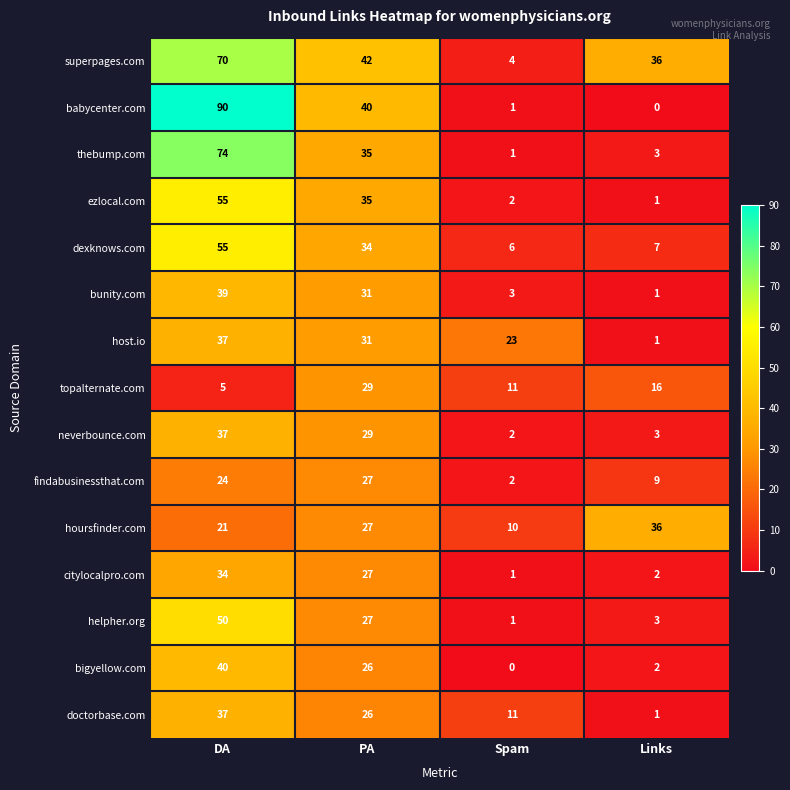

What is the total value across all series at Spam?

78